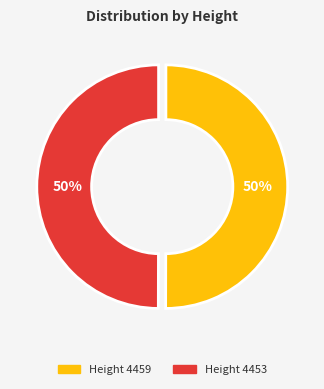

To the nearest percent, what is the average slice percentage?

50%